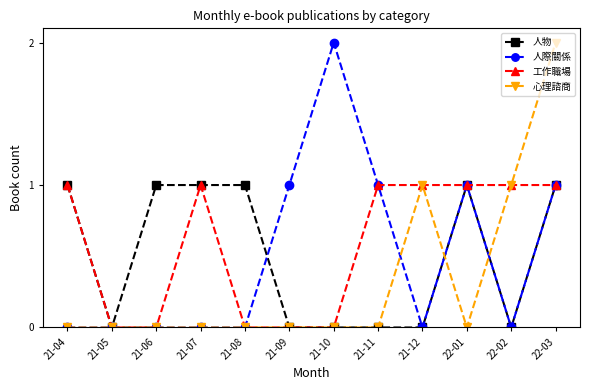

How many 人際關係 values are between 0 and 1?

11